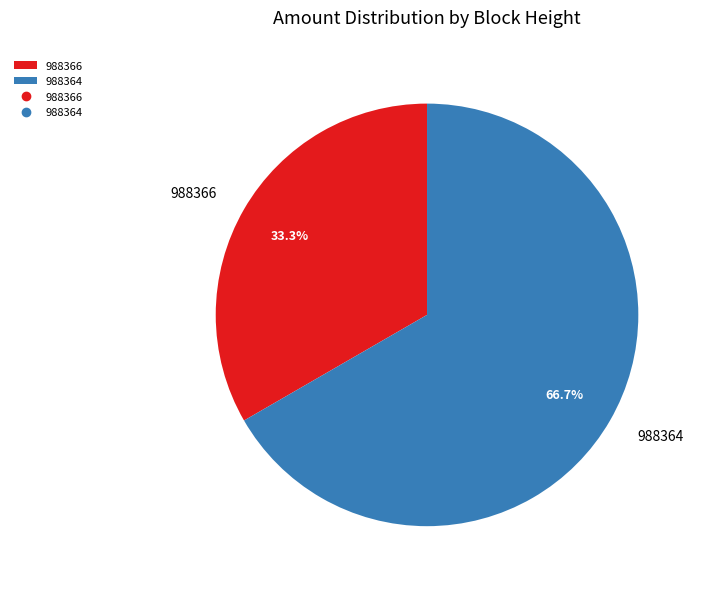

How many slices are in this pie chart?

2